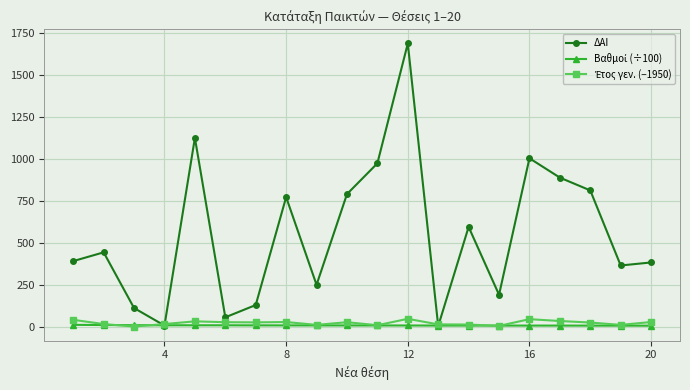

How many lines are shown in the chart?

3